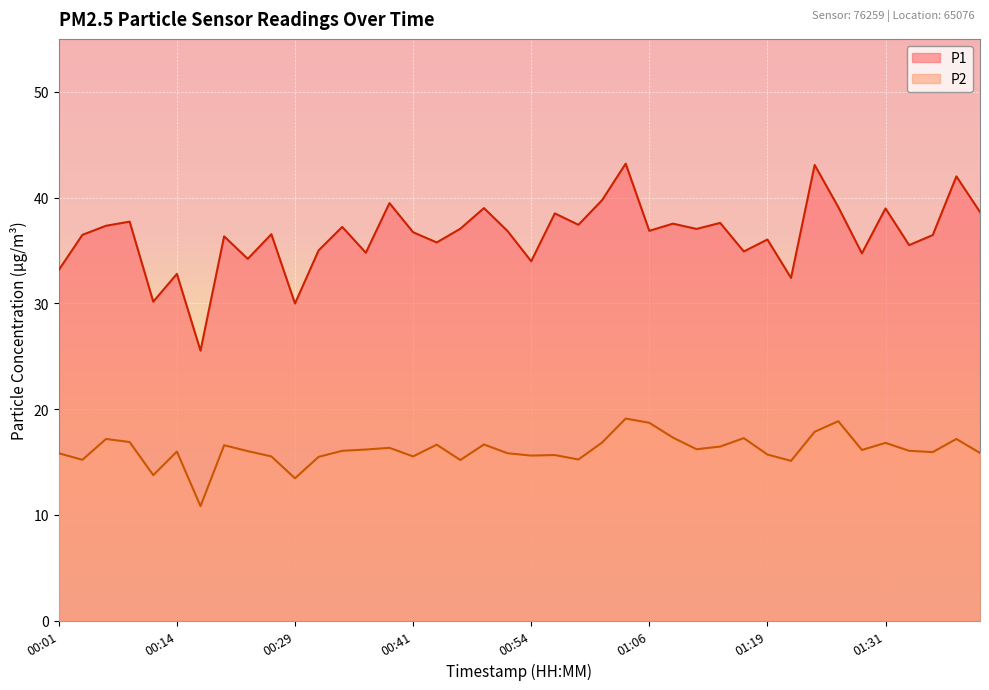

What is the total value across all series at 01:39?

52.4